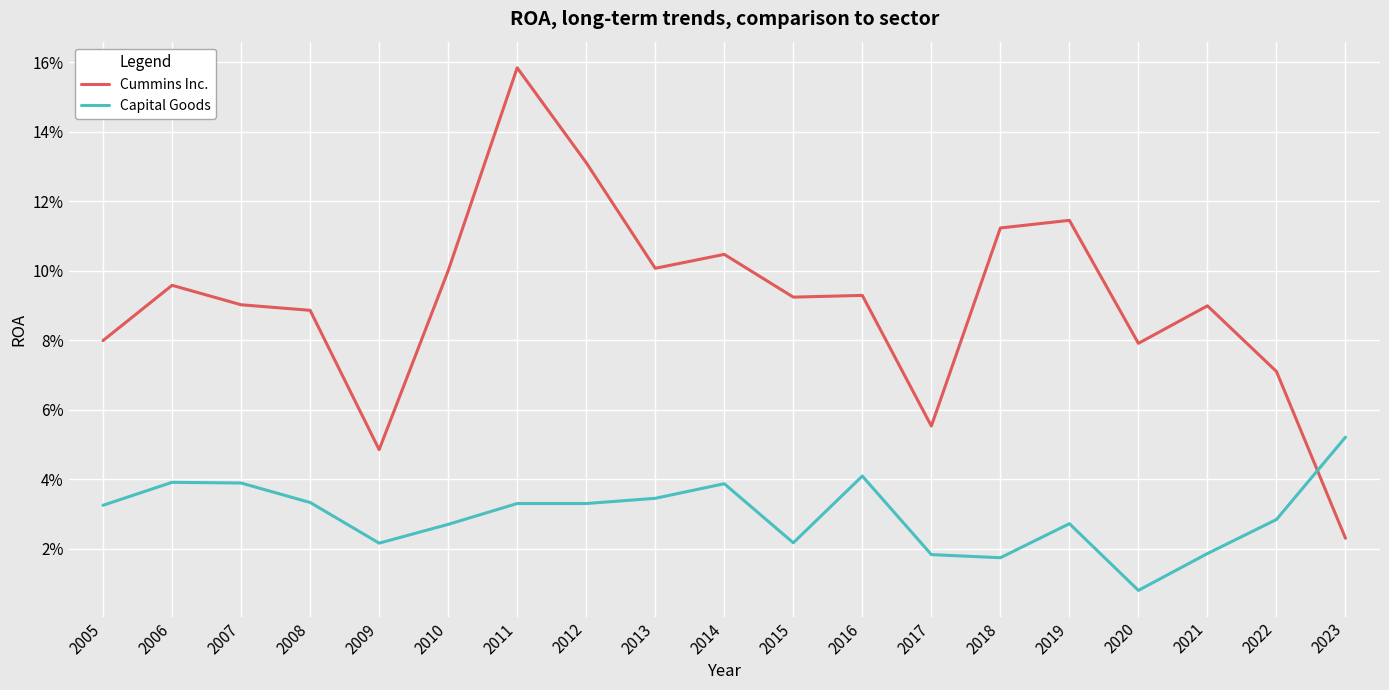

Read the Cummins Inc. value at 2006.

0.1